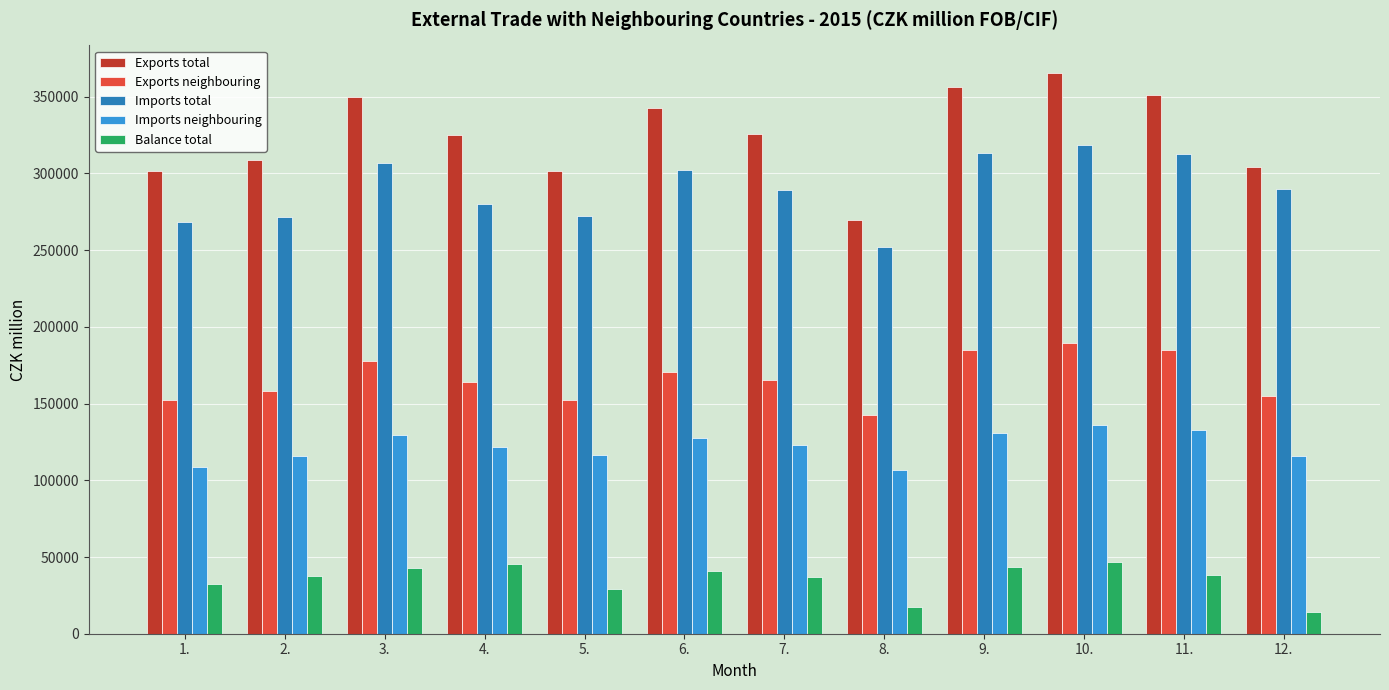

Are the bars grouped side by side (vs. stacked)?

Yes